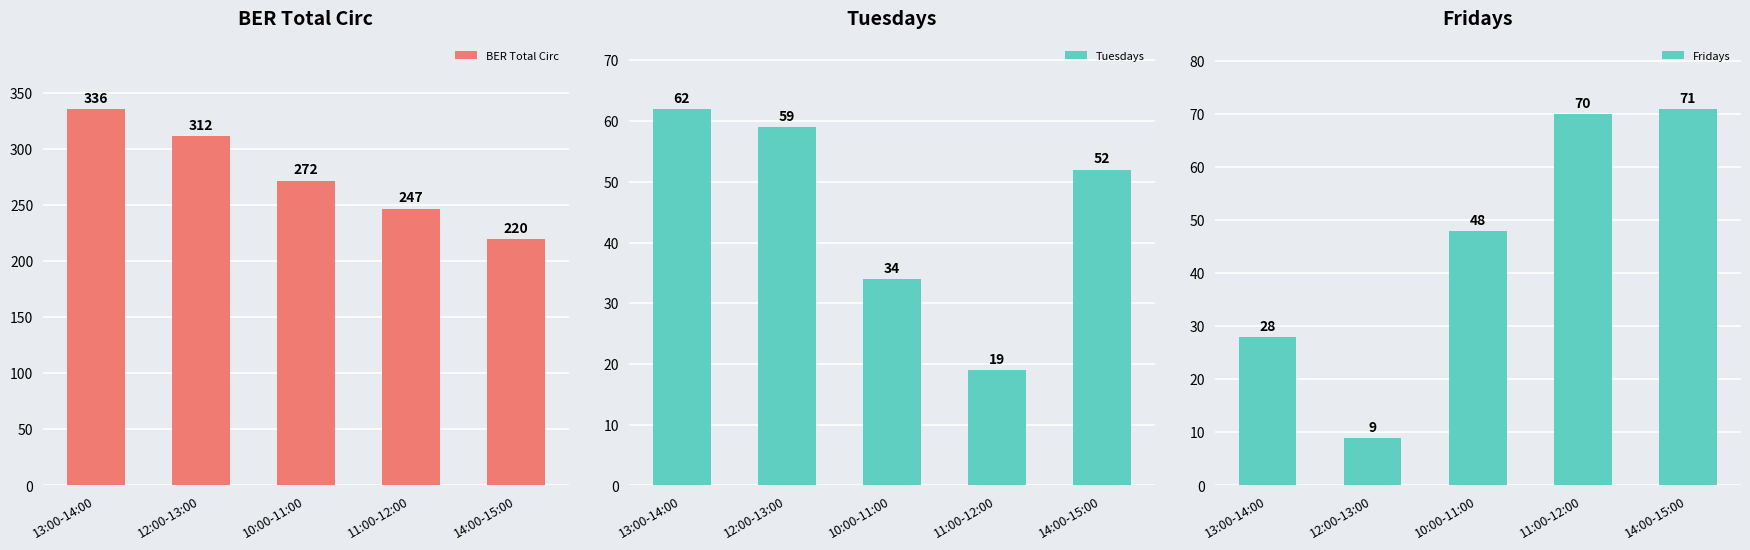

How many categories are shown in the chart?

5